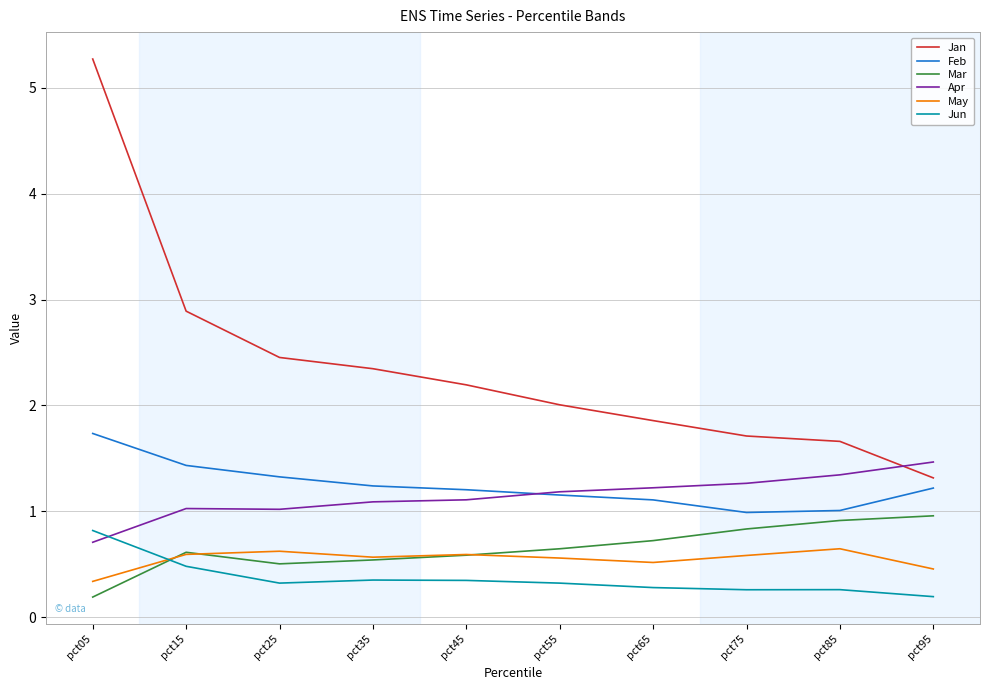

The Jun series shows 0.2 at pct95. True or false?

True